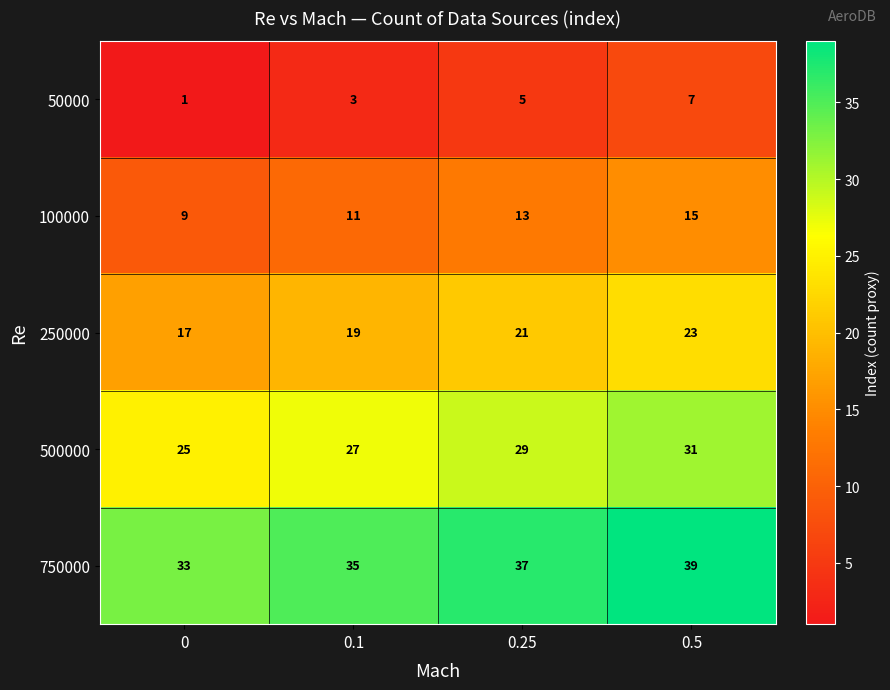

The value of 500000 at 0.25 is 49. True or false?

False